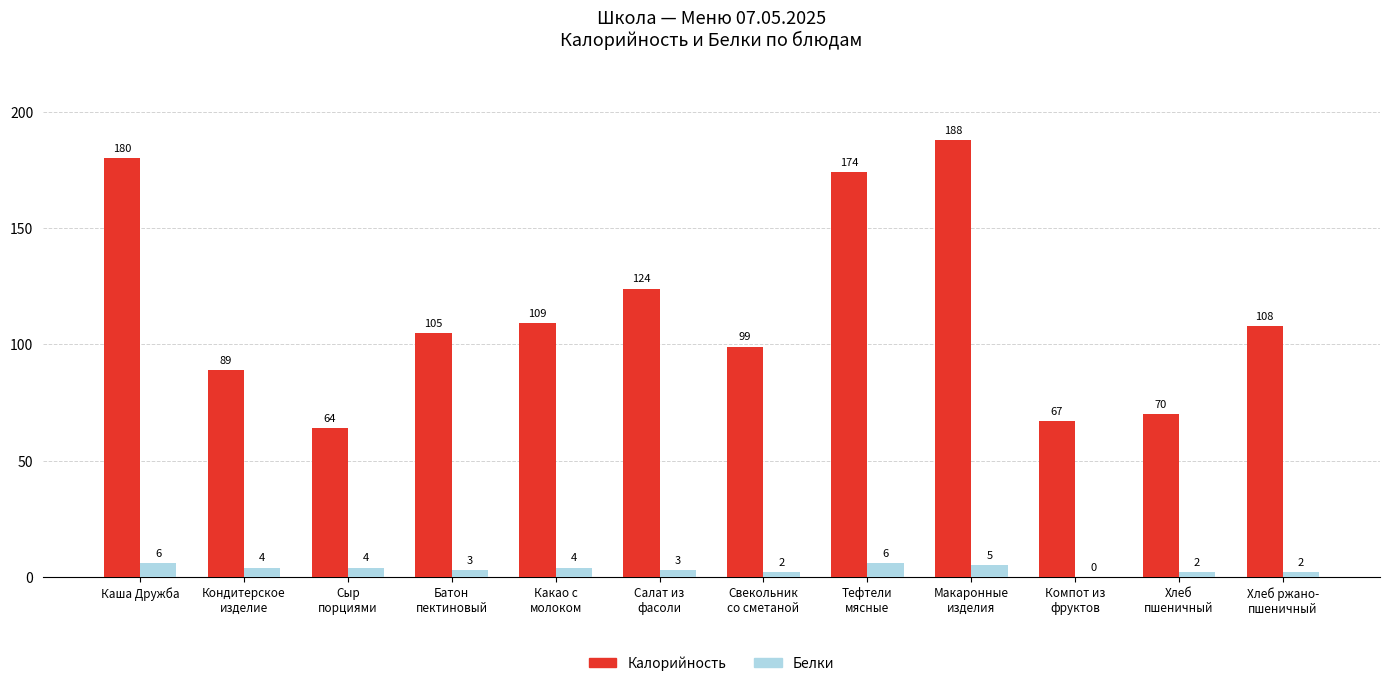

Which series has the largest total across all categories?

Калорийность